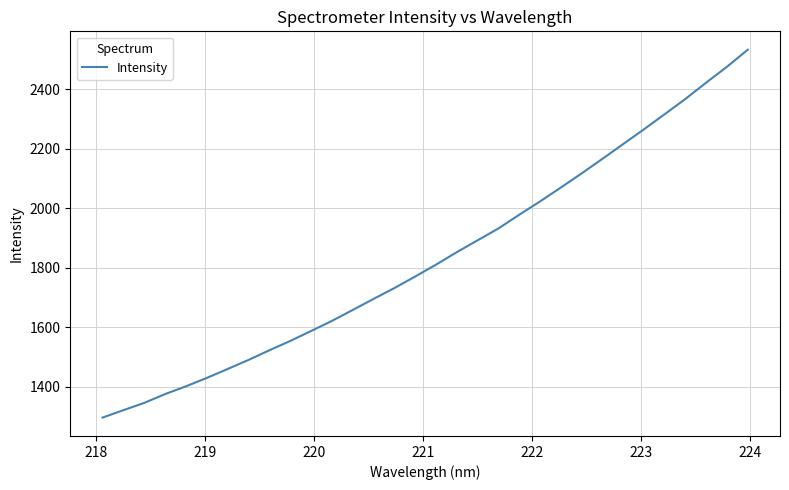

Does the chart display data point markers on the line(s)?

No